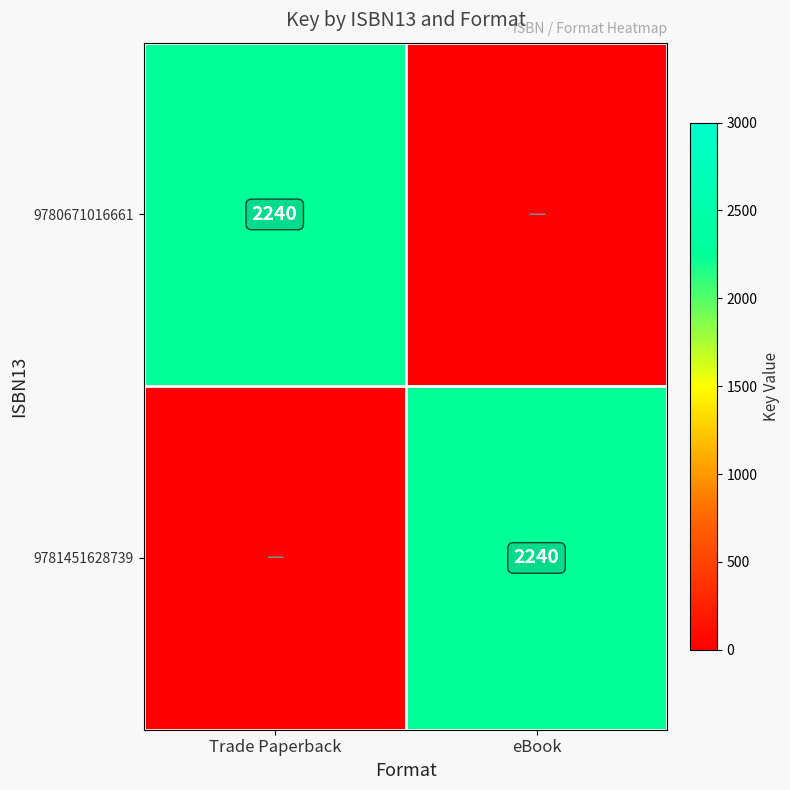

The 9781451628739 series shows 1376 at eBook. True or false?

False